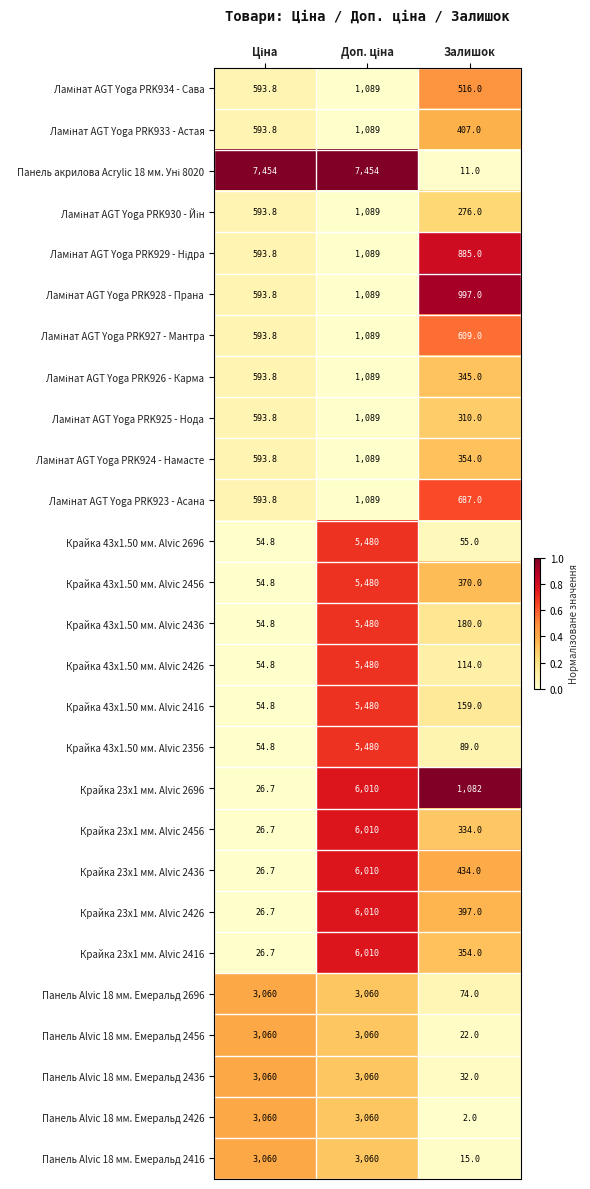

Where is Крайка 43x1.50 мм. Alvic 2416 nearest to the value 2767?

Залишок